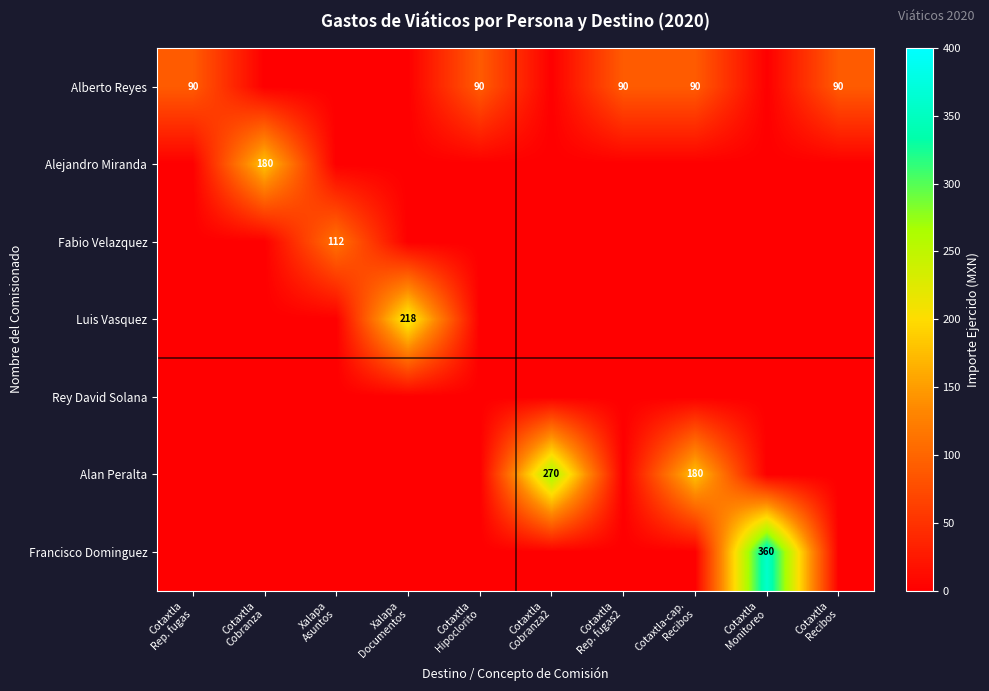

At which label does Alan Peralta reach its minimum?

Cotaxtla Rep. fugas